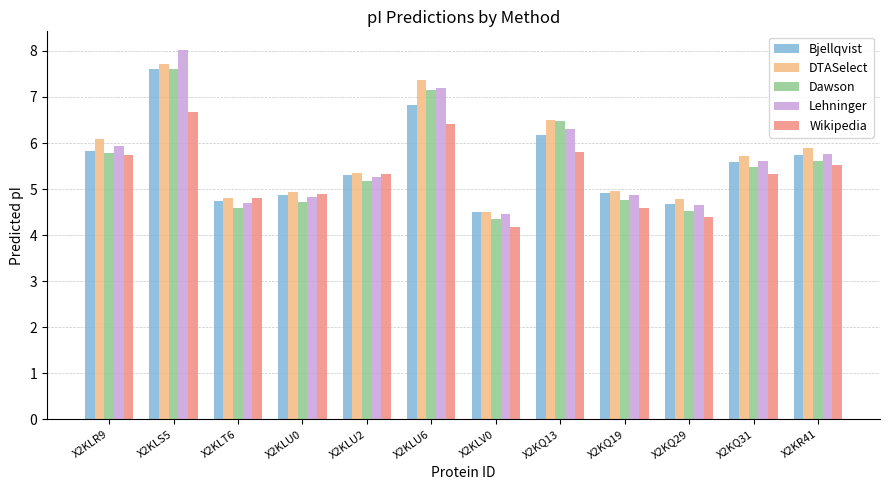

Is it true that Dawson equals 2.4 at X2KLV0?

False